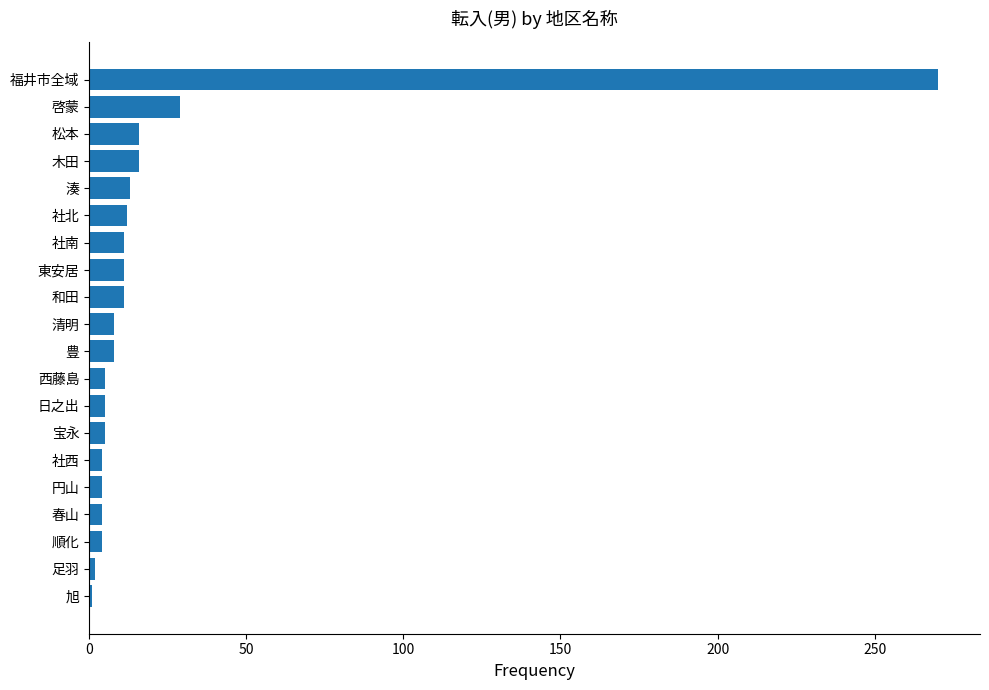

Are the bars grouped side by side (vs. stacked)?

No